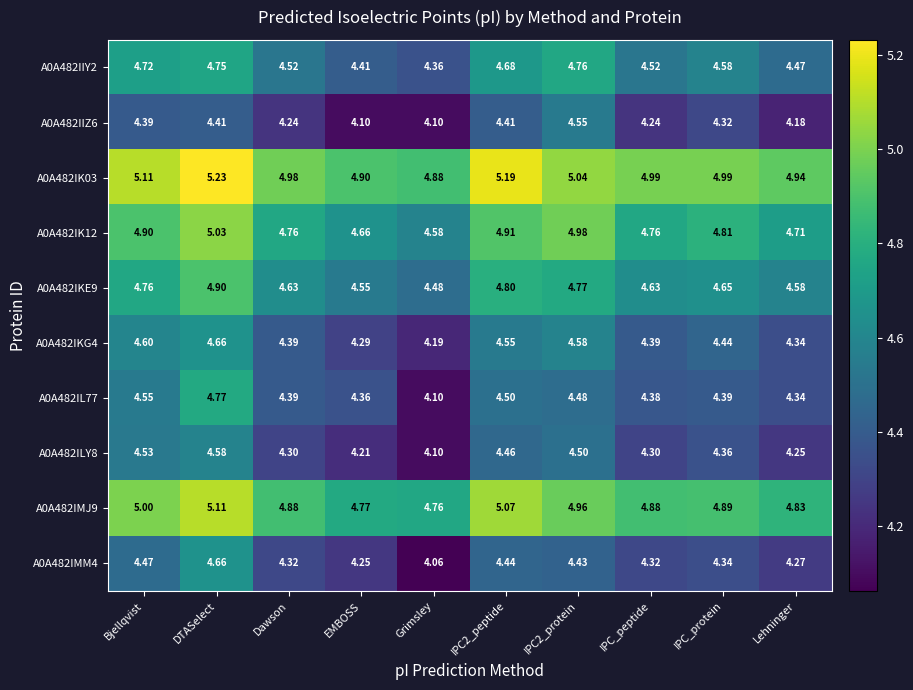

Which category has the lowest value in the A0A482IKE9 series?

Grimsley